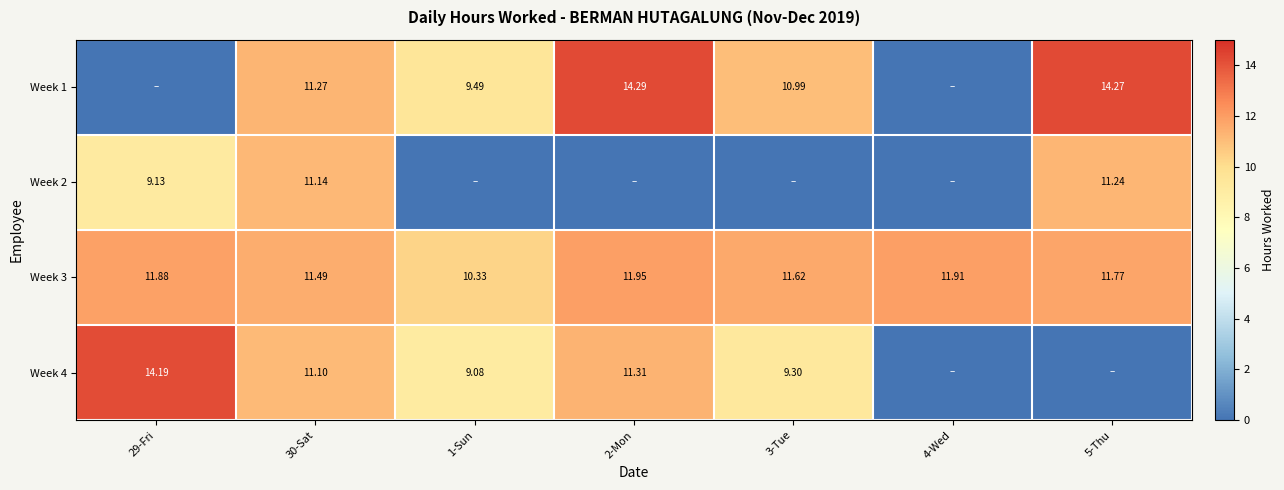

What is the difference between the Week 2 values at 30-Sat and 1-Sun?

11.1